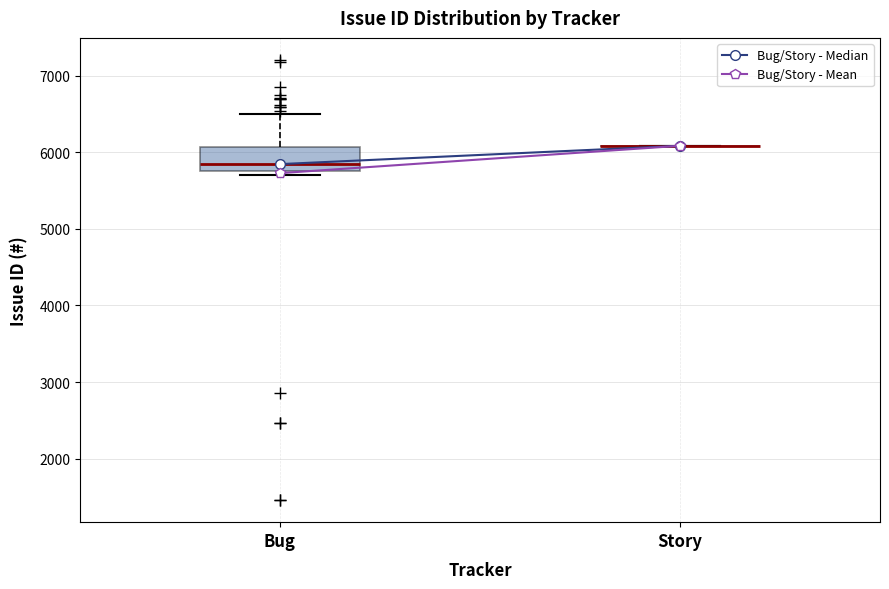

Which box is the tallest, from its lower edge to its upper edge?

Bug